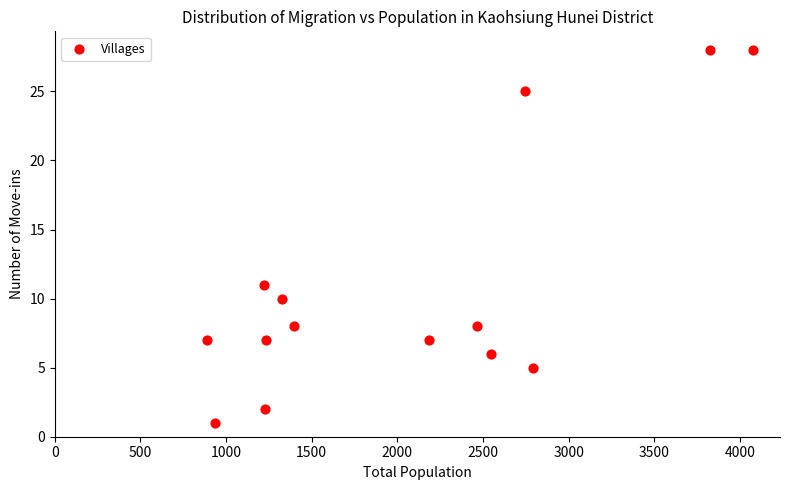

What Y value in the scatter plot is closest to 14?

11